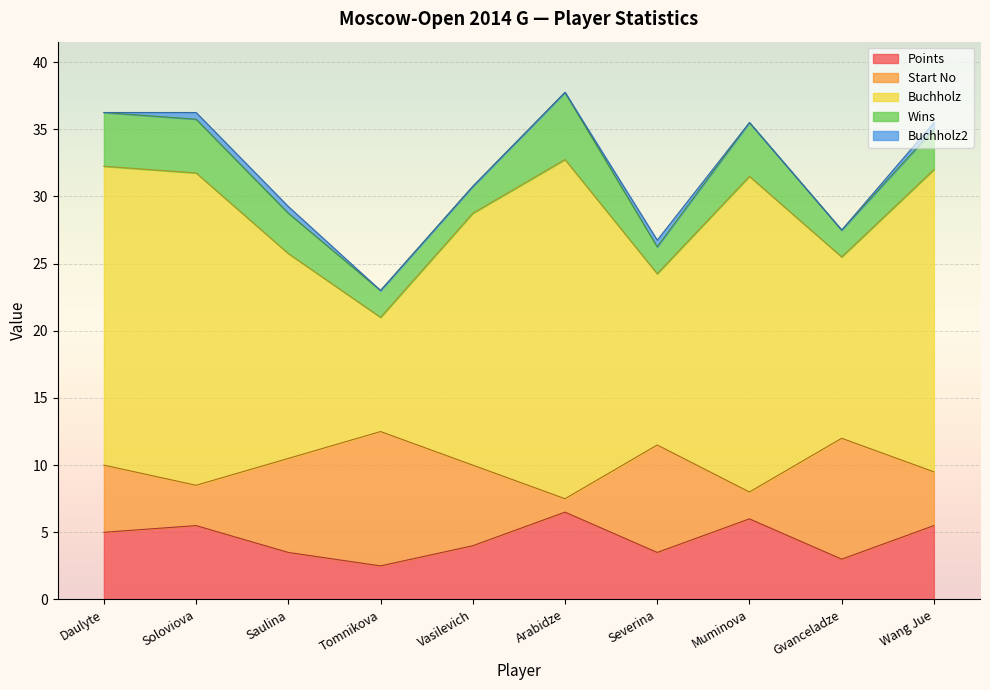

What is the total value across all series at Muminova?

35.5